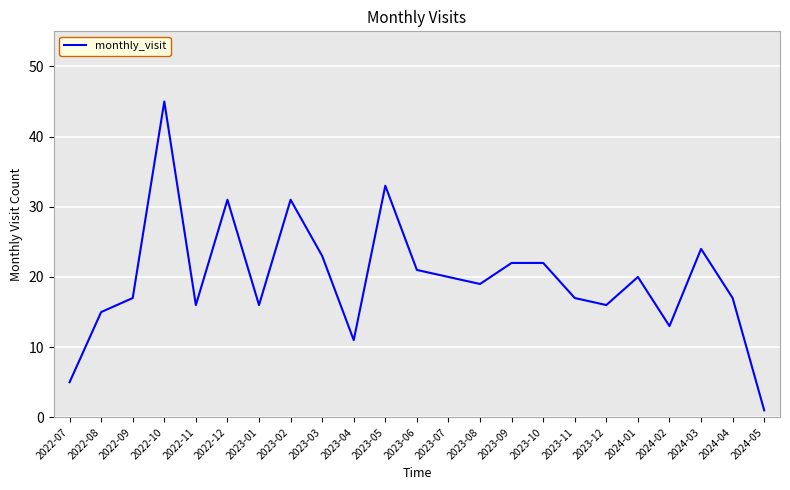

What position from the left is 2023-02?

8